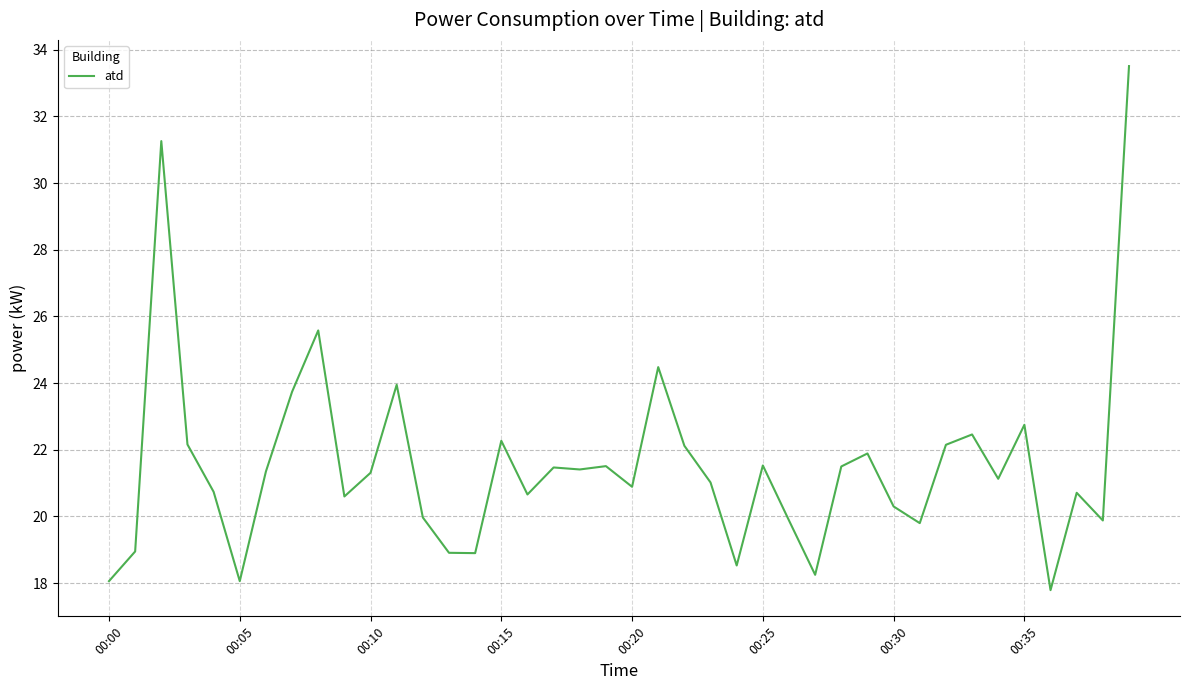

What is the greatest value displayed?

33.5